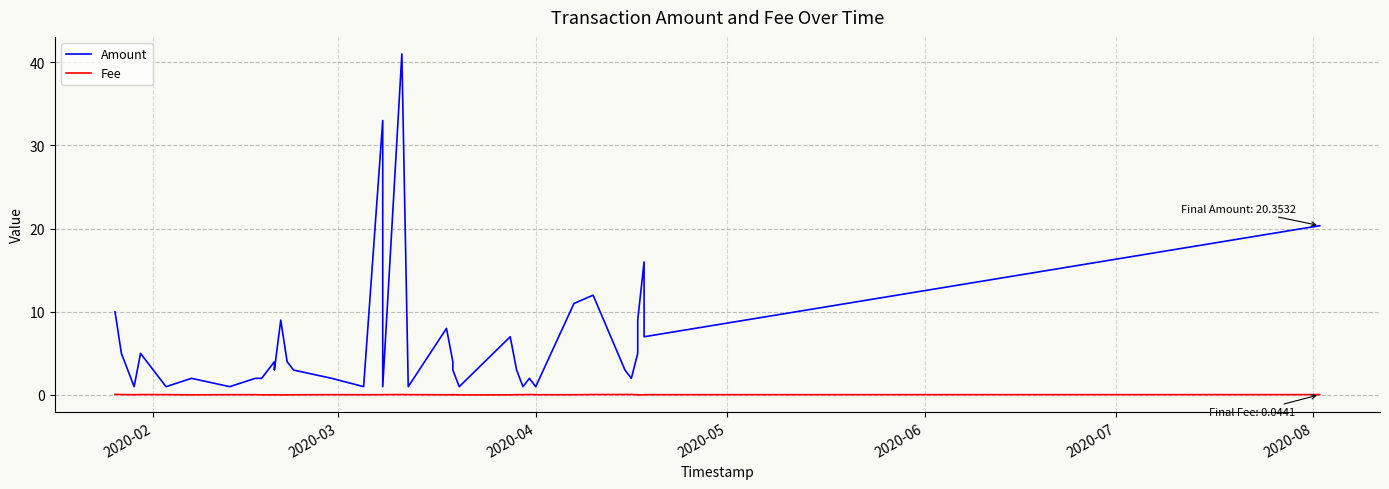

What are all the series names shown in the legend?

Amount, Fee